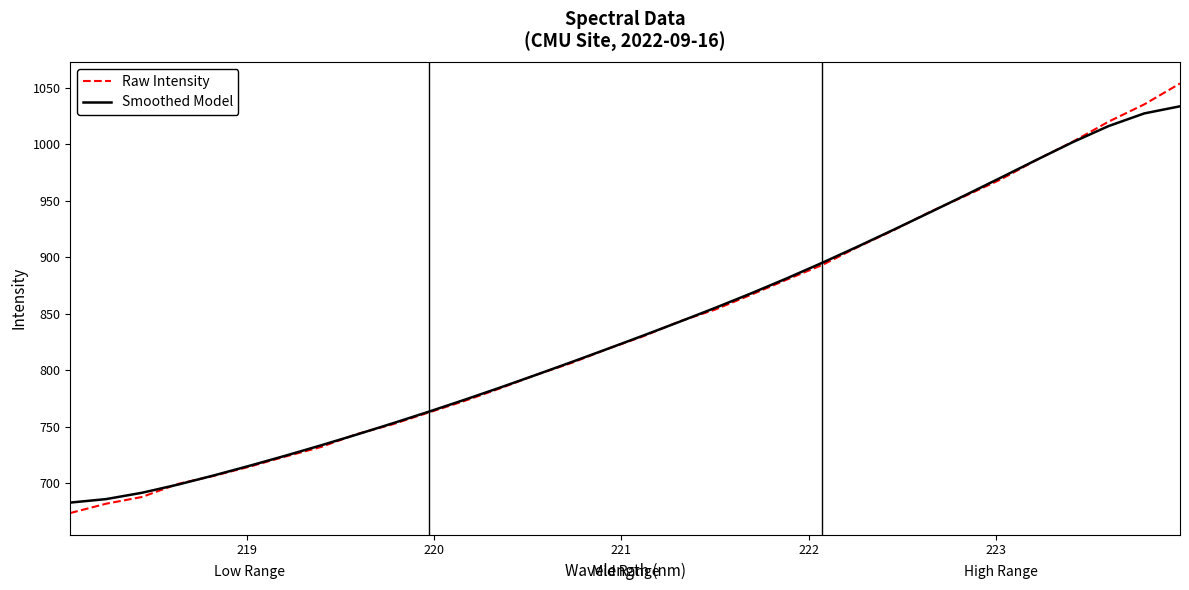

What is the minimum value for Smoothed Model?

683.1